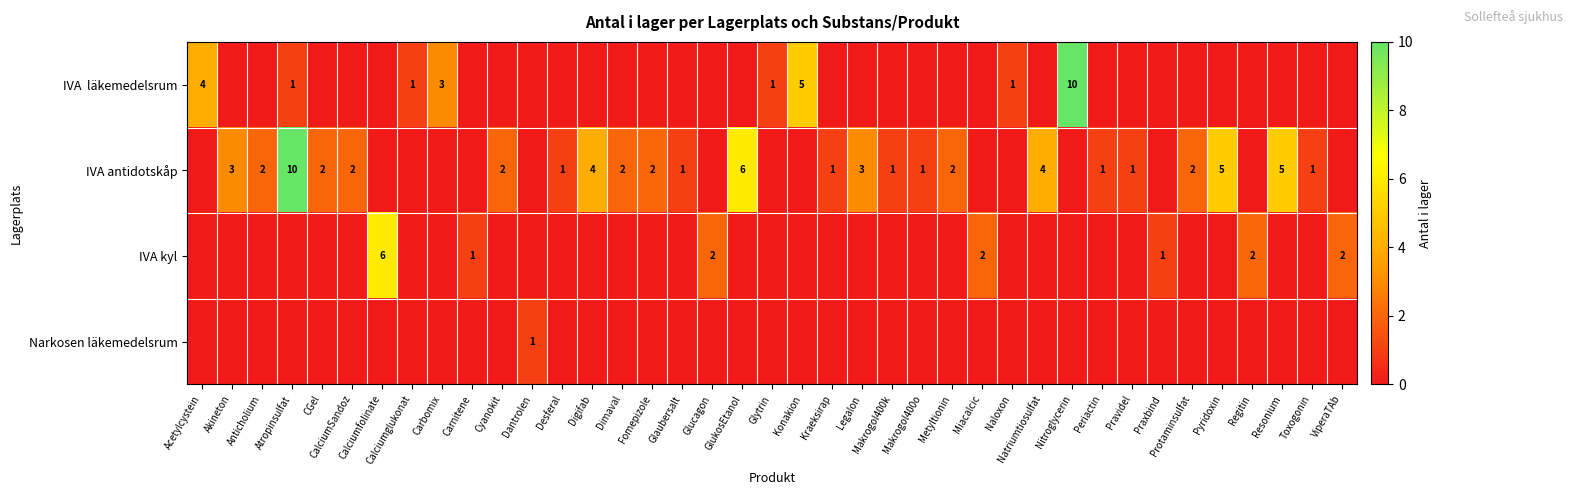

What is the sum of the IVA antidotskåp values at Desferal and Fomepizole?

3